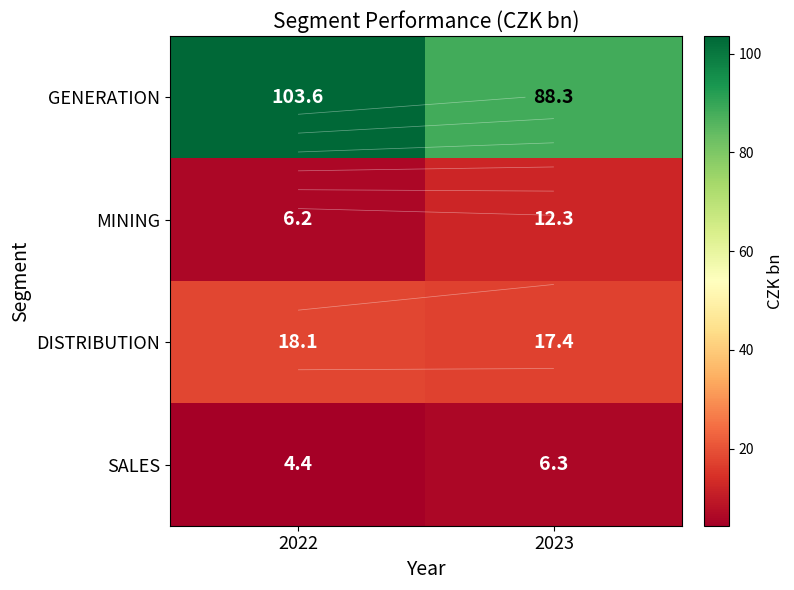

What is the difference between the highest and lowest values at 2022?

99.2